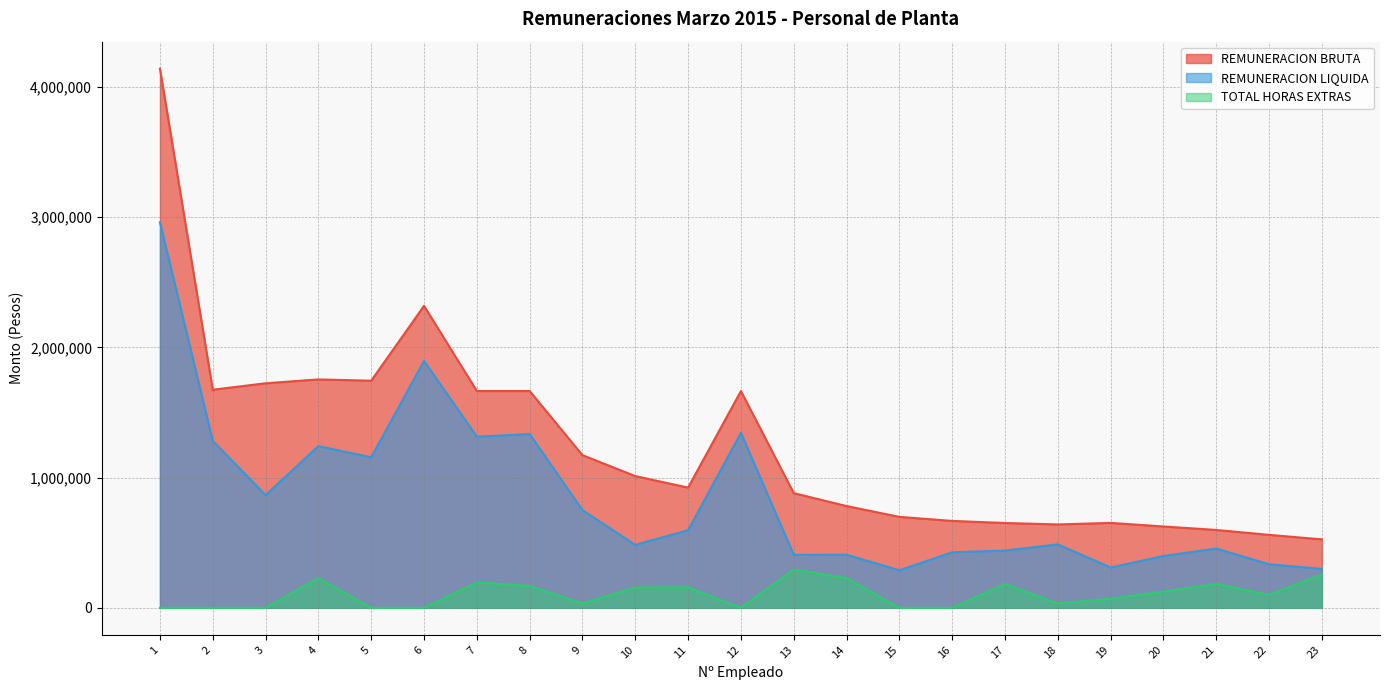

Reading right to left, transcribe all the data shown in this chart.

REMUNERACION BRUTA: 23=525856	22=560495	21=598221	20=624863	19=652466	18=640652	17=651583	16=667615	15=698624	14=781693	13=881047	12=1665275	11=923494	10=1011969	9=1172548	8=1665278	7=1665278	6=2319275	5=1744433	4=1754327	3=1724644	2=1675172	1=4140984
REMUNERACION LIQUIDA: 23=299124	22=334845	21=455329	20=398594	19=309757	18=487509	17=439720	16=426918	15=288713	14=408155	13=406777	12=1344169	11=596322	10=483835	9=750326	8=1334798	7=1314777	6=1896499	5=1156185	4=1241982	3=866174	2=1282418	1=2961308
TOTAL HORAS EXTRAS: 23=255799	22=100186	21=183705	20=124842	19=70140	18=33225	17=183318	16=0	15=0	14=229000	13=293389	12=0	11=157732	10=156011	9=34216	8=168134	7=195612	6=0	5=0	4=228449	3=0	2=0	1=0